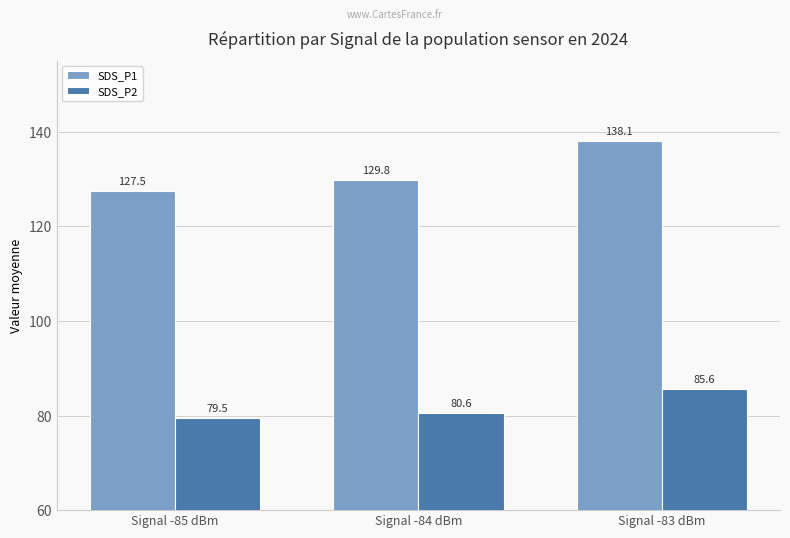

The value of SDS_P1 at Signal -85 dBm is 127.5. True or false?

True